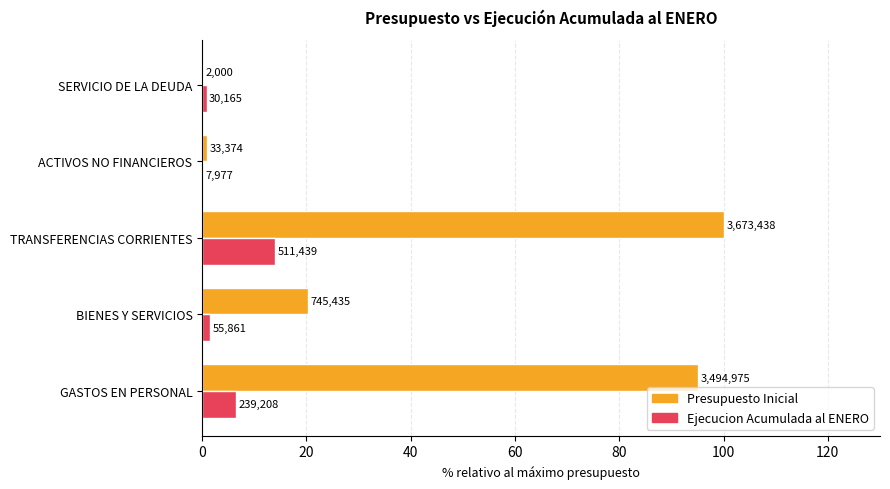

What are all the series names shown in the legend?

Presupuesto Inicial, Ejecucion Acumulada al ENERO